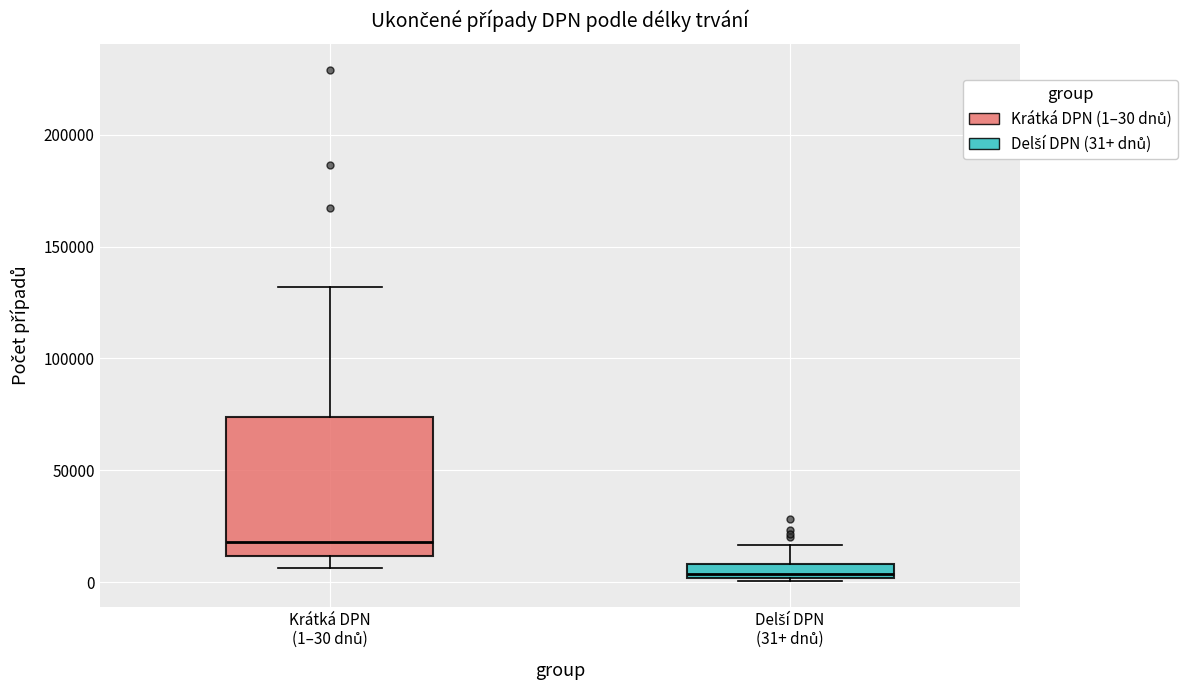

Comparing the boxes themselves (not the whiskers), which one is the tallest?

Krátká DPN (1–30 dnů)